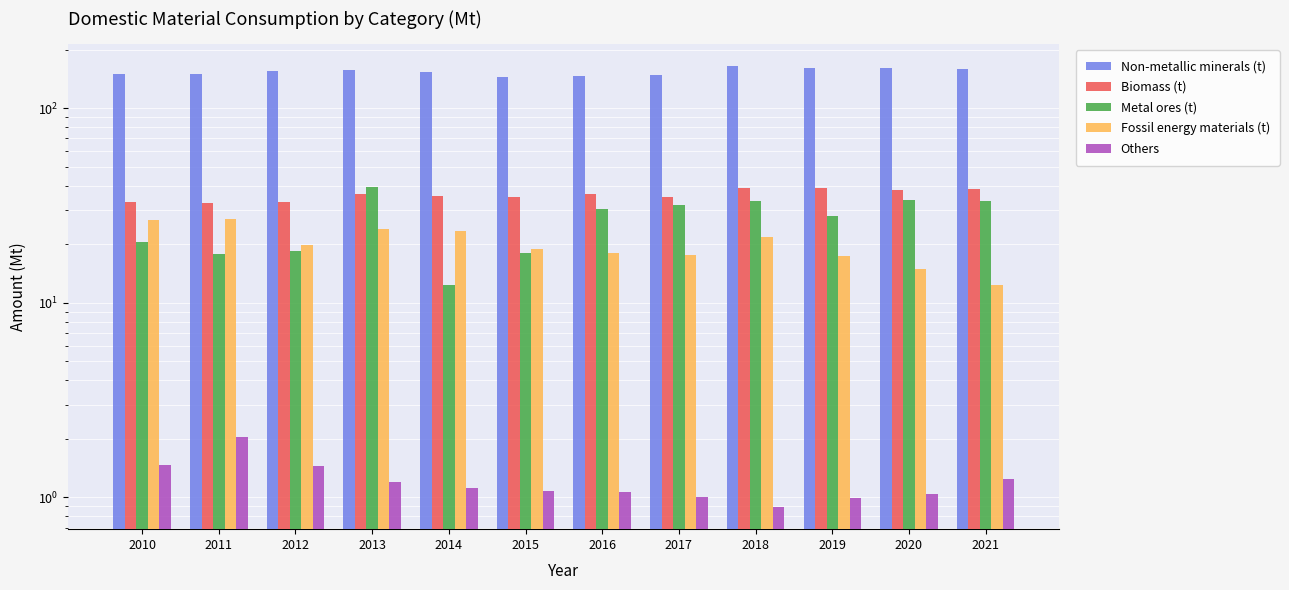

Which series has the largest total across all categories?

Non-metallic minerals (t)